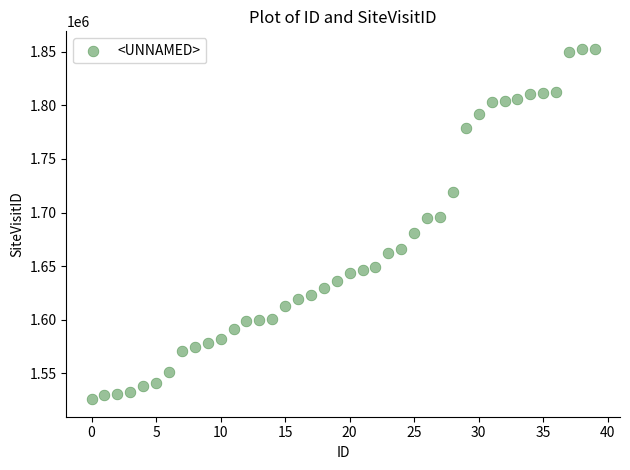

What is the range of Y values (max minus min)?

326477